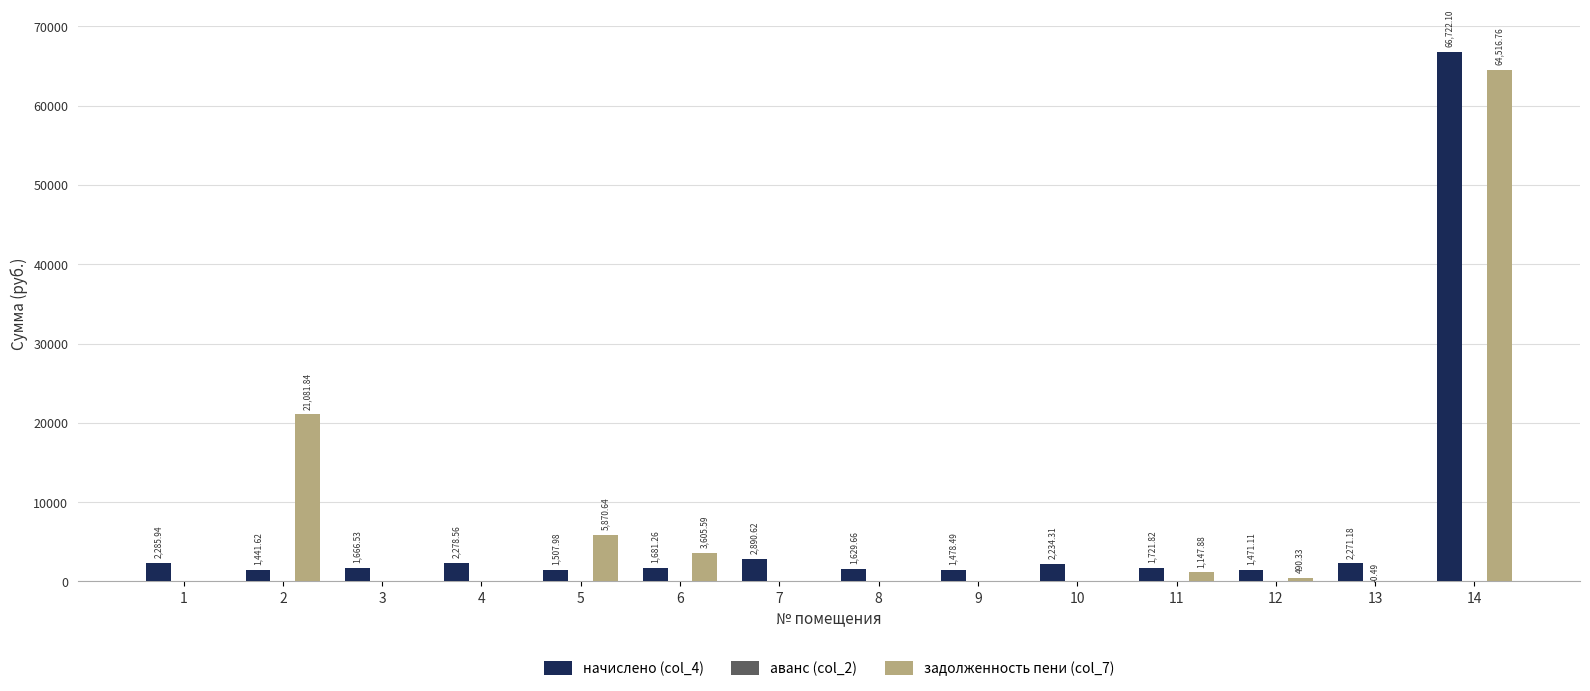

At which category is the sum across all series the highest?

14